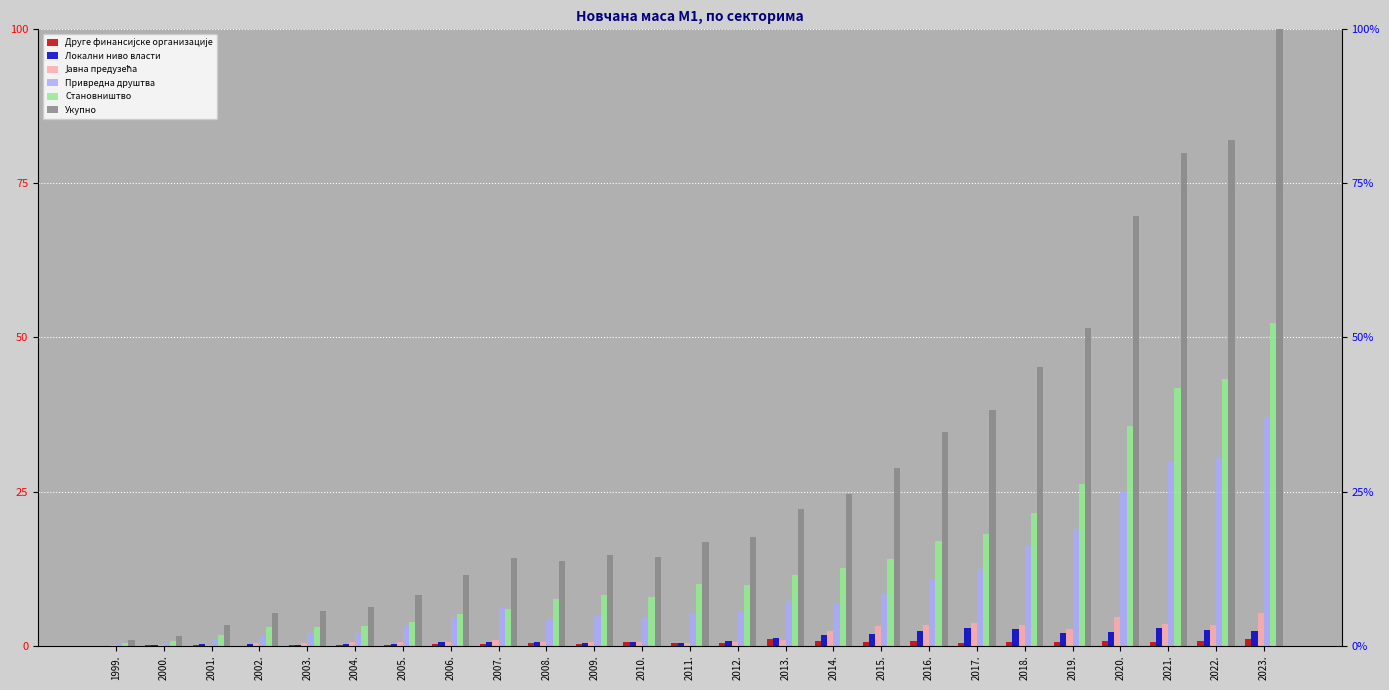

Is it true that Јавна предузећа equals 0.1 at 2006.?

False